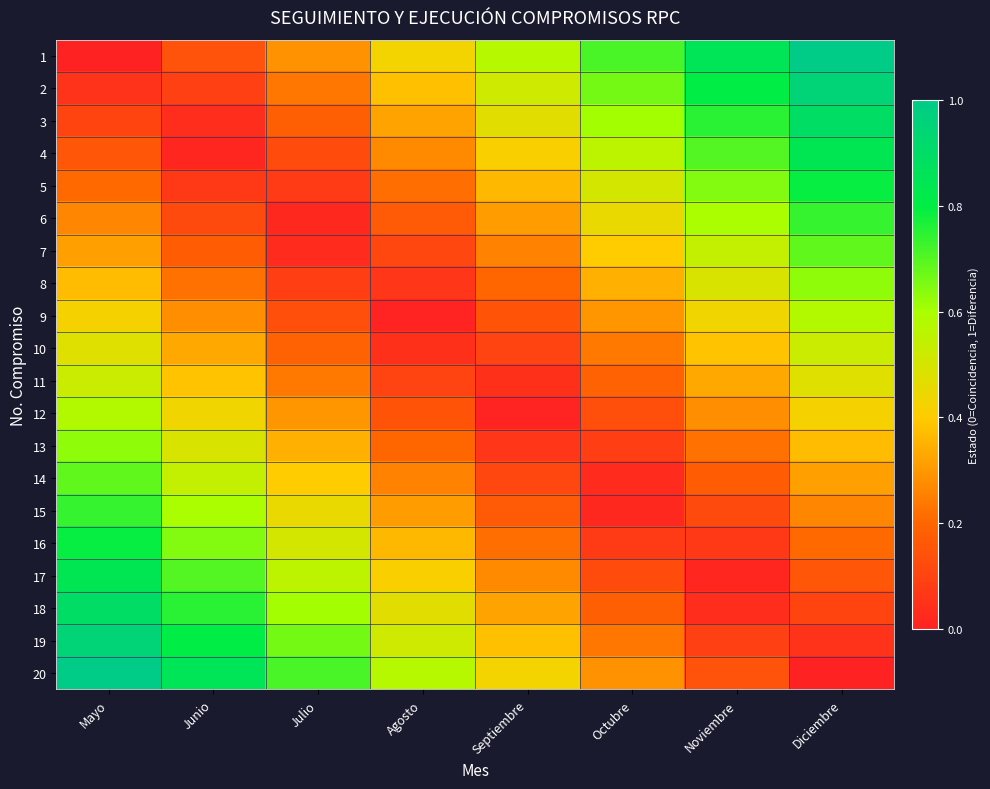

Reading left to right, what are all the values shown in this chart?

1: Mayo=0.0	Junio=0.1	Julio=0.3	Agosto=0.4	Septiembre=0.6	Octubre=0.7	Noviembre=0.9	Diciembre=1.0
2: Mayo=0.1	Junio=0.1	Julio=0.2	Agosto=0.4	Septiembre=0.5	Octubre=0.7	Noviembre=0.8	Diciembre=0.9
3: Mayo=0.1	Junio=0.0	Julio=0.2	Agosto=0.3	Septiembre=0.5	Octubre=0.6	Noviembre=0.8	Diciembre=0.9
4: Mayo=0.2	Junio=0.0	Julio=0.1	Agosto=0.3	Septiembre=0.4	Octubre=0.6	Noviembre=0.7	Diciembre=0.8
5: Mayo=0.2	Junio=0.1	Julio=0.1	Agosto=0.2	Septiembre=0.4	Octubre=0.5	Noviembre=0.6	Diciembre=0.8
6: Mayo=0.3	Junio=0.1	Julio=0.0	Agosto=0.2	Septiembre=0.3	Octubre=0.5	Noviembre=0.6	Diciembre=0.7
7: Mayo=0.3	Junio=0.2	Julio=0.0	Agosto=0.1	Septiembre=0.3	Octubre=0.4	Noviembre=0.5	Diciembre=0.7
8: Mayo=0.4	Junio=0.2	Julio=0.1	Agosto=0.1	Septiembre=0.2	Octubre=0.3	Noviembre=0.5	Diciembre=0.6
9: Mayo=0.4	Junio=0.3	Julio=0.1	Agosto=0.0	Septiembre=0.2	Octubre=0.3	Noviembre=0.4	Diciembre=0.6
10: Mayo=0.5	Junio=0.3	Julio=0.2	Agosto=0.0	Septiembre=0.1	Octubre=0.2	Noviembre=0.4	Diciembre=0.5
11: Mayo=0.5	Junio=0.4	Julio=0.2	Agosto=0.1	Septiembre=0.0	Octubre=0.2	Noviembre=0.3	Diciembre=0.5
12: Mayo=0.6	Junio=0.4	Julio=0.3	Agosto=0.2	Septiembre=0.0	Octubre=0.1	Noviembre=0.3	Diciembre=0.4
13: Mayo=0.6	Junio=0.5	Julio=0.3	Agosto=0.2	Septiembre=0.1	Octubre=0.1	Noviembre=0.2	Diciembre=0.4
14: Mayo=0.7	Junio=0.5	Julio=0.4	Agosto=0.3	Septiembre=0.1	Octubre=0.0	Noviembre=0.2	Diciembre=0.3
15: Mayo=0.7	Junio=0.6	Julio=0.5	Agosto=0.3	Septiembre=0.2	Octubre=0.0	Noviembre=0.1	Diciembre=0.3
16: Mayo=0.8	Junio=0.6	Julio=0.5	Agosto=0.4	Septiembre=0.2	Octubre=0.1	Noviembre=0.1	Diciembre=0.2
17: Mayo=0.8	Junio=0.7	Julio=0.6	Agosto=0.4	Septiembre=0.3	Octubre=0.1	Noviembre=0.0	Diciembre=0.2
18: Mayo=0.9	Junio=0.8	Julio=0.6	Agosto=0.5	Septiembre=0.3	Octubre=0.2	Noviembre=0.0	Diciembre=0.1
19: Mayo=0.9	Junio=0.8	Julio=0.7	Agosto=0.5	Septiembre=0.4	Octubre=0.2	Noviembre=0.1	Diciembre=0.1
20: Mayo=1.0	Junio=0.9	Julio=0.7	Agosto=0.6	Septiembre=0.4	Octubre=0.3	Noviembre=0.1	Diciembre=0.0